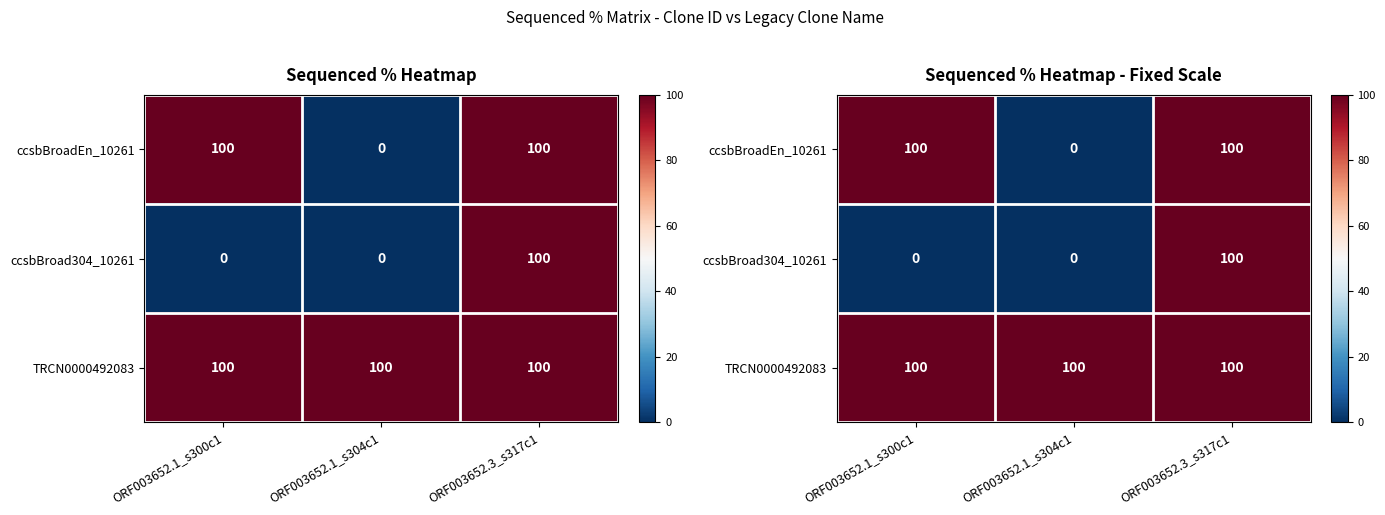

At which category is the sum across all series the highest?

ORF003652.3_s317c1